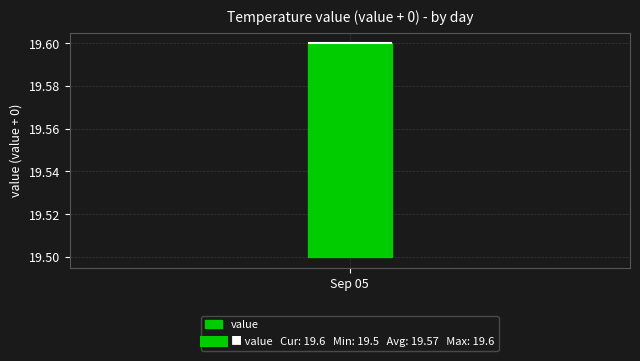

Transcribe this box plot: give where the median line is, the range the box spans, and where the two whiskers end, as read against the y-axis. The values are not printed on the chart, so give them approximately, as read against the axis.

median 19.6 (drawn on the box's upper edge), box 19.5 to 19.6, whiskers 19.5 to 19.6